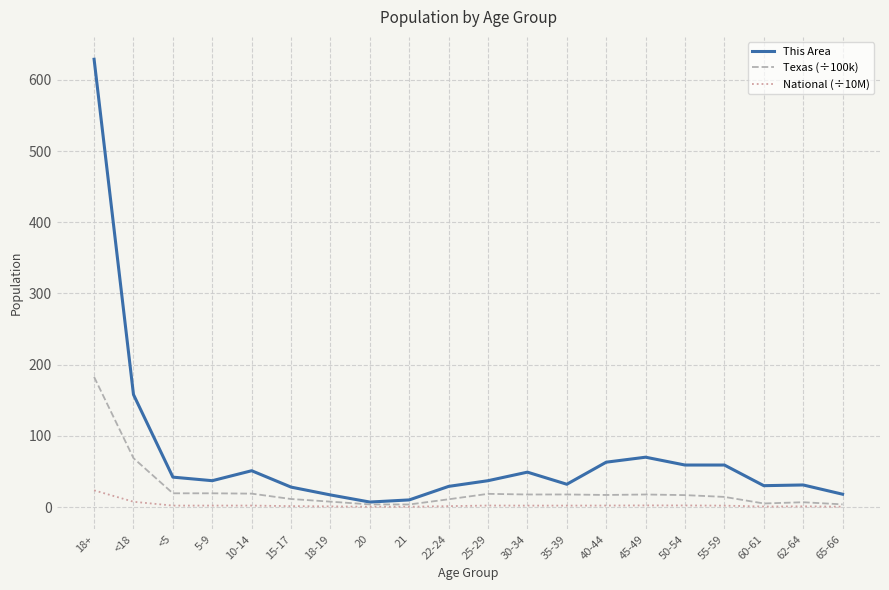

What position from the left is 18-19?

7